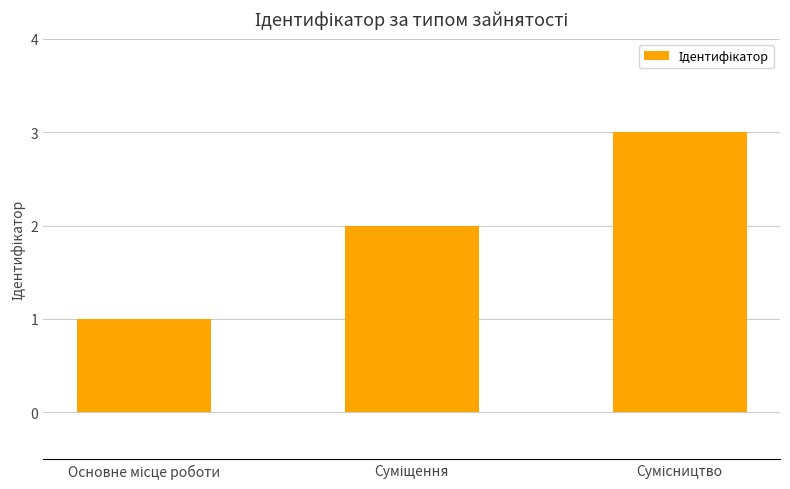

What is the sum of all values?

6